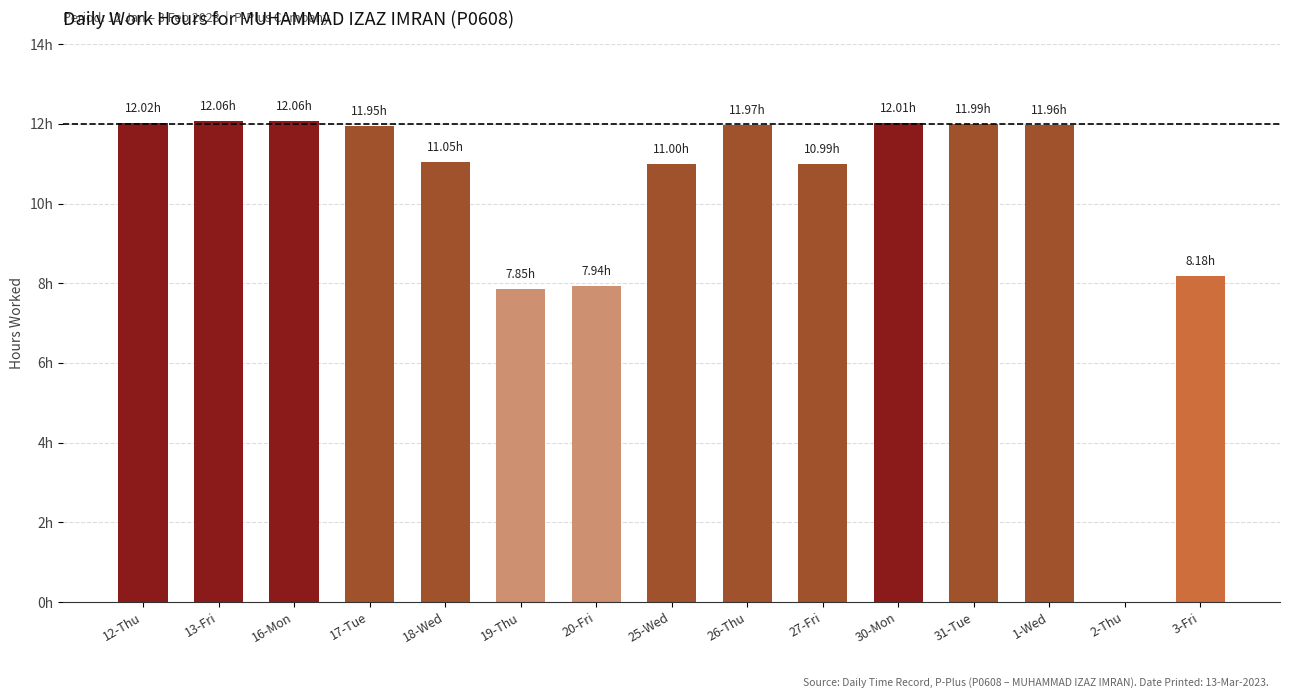

What is the value of the 9th bar from the left?

12.0